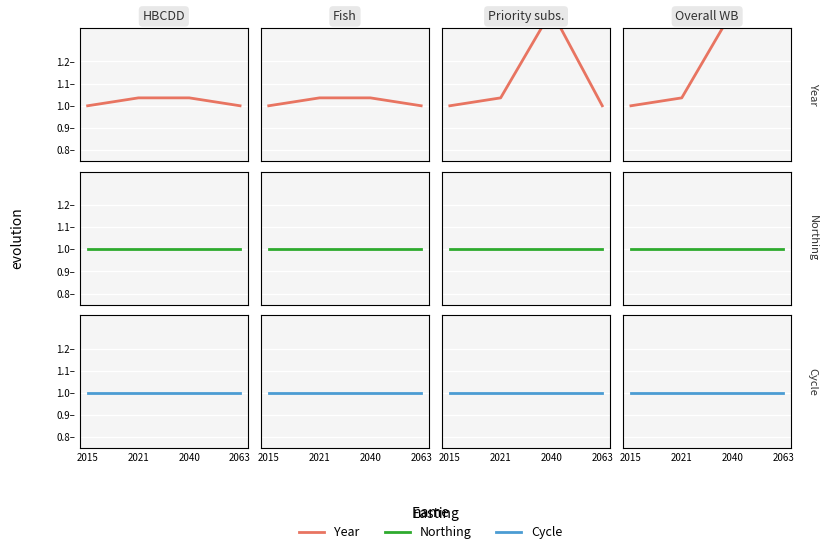

List the series in order of their peak value, lowest first.

Northing, Cycle, Year